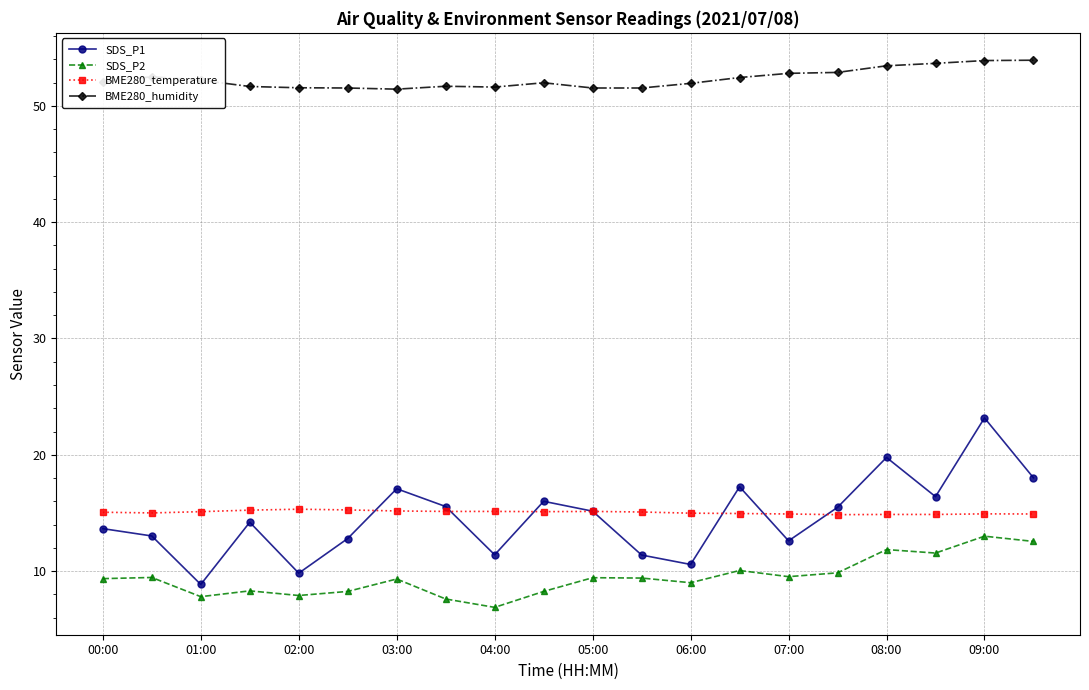

Rank the series by their maximum value, from highest to lowest.

BME280_humidity, SDS_P1, BME280_temperature, SDS_P2